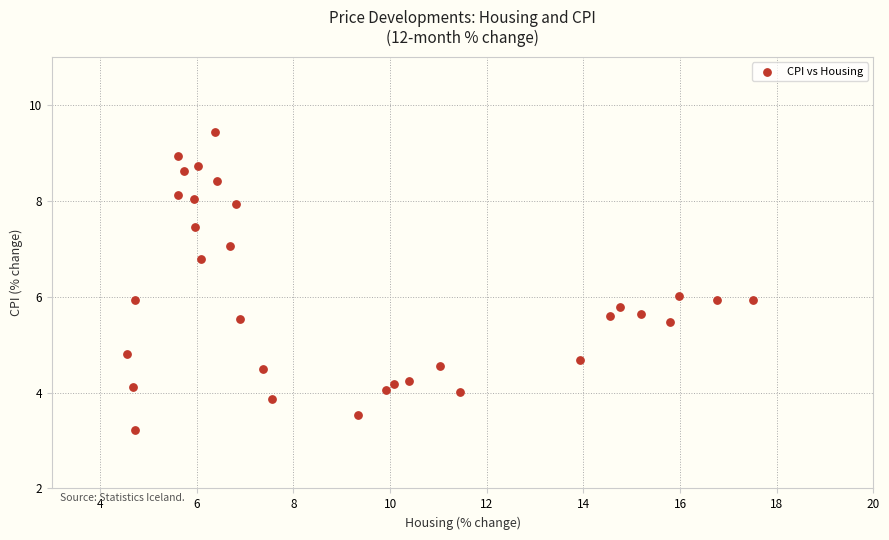

What is the range of X values (max minus min)?

13.0